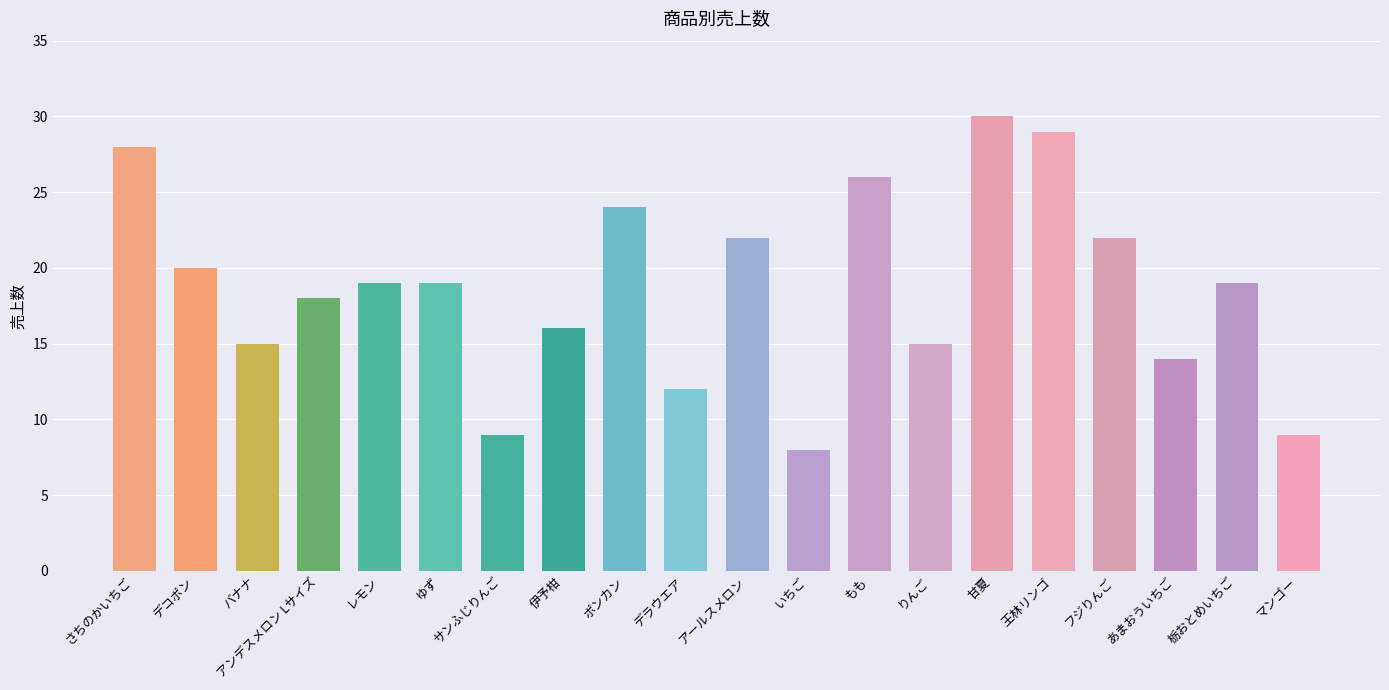

What is the sum of all values?

374